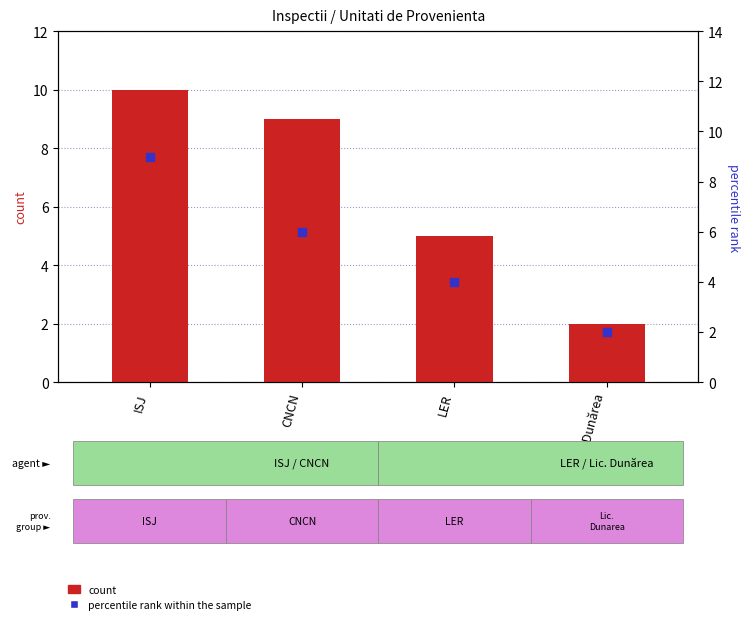

Which series has the largest Y range (max minus min)?

count